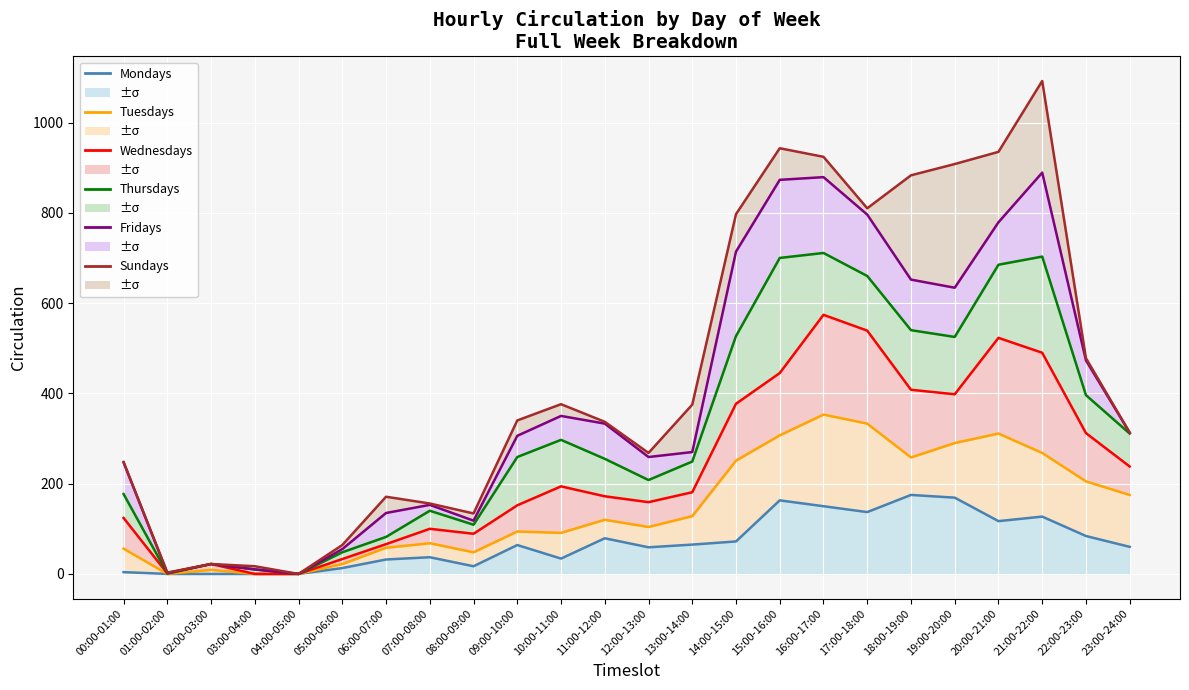

The value of Thursdays at 08:00-09:00 is 109. True or false?

True